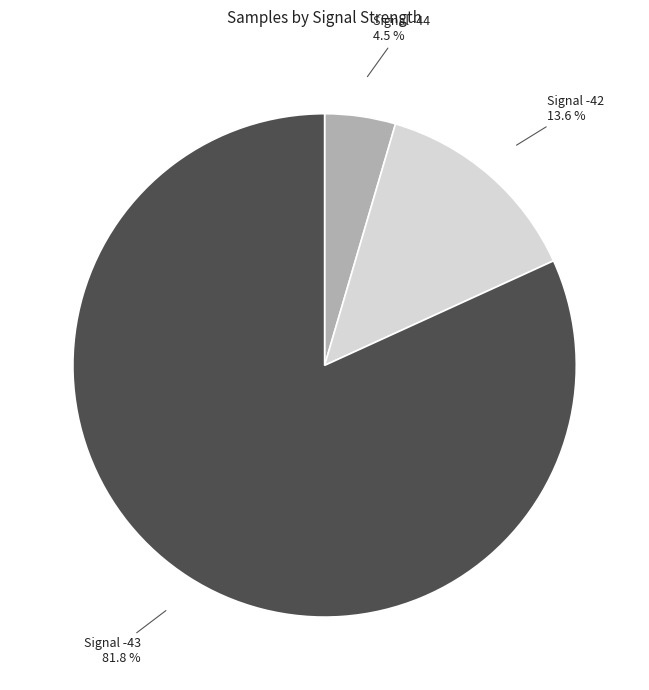

Count the number of slices in the pie.

3